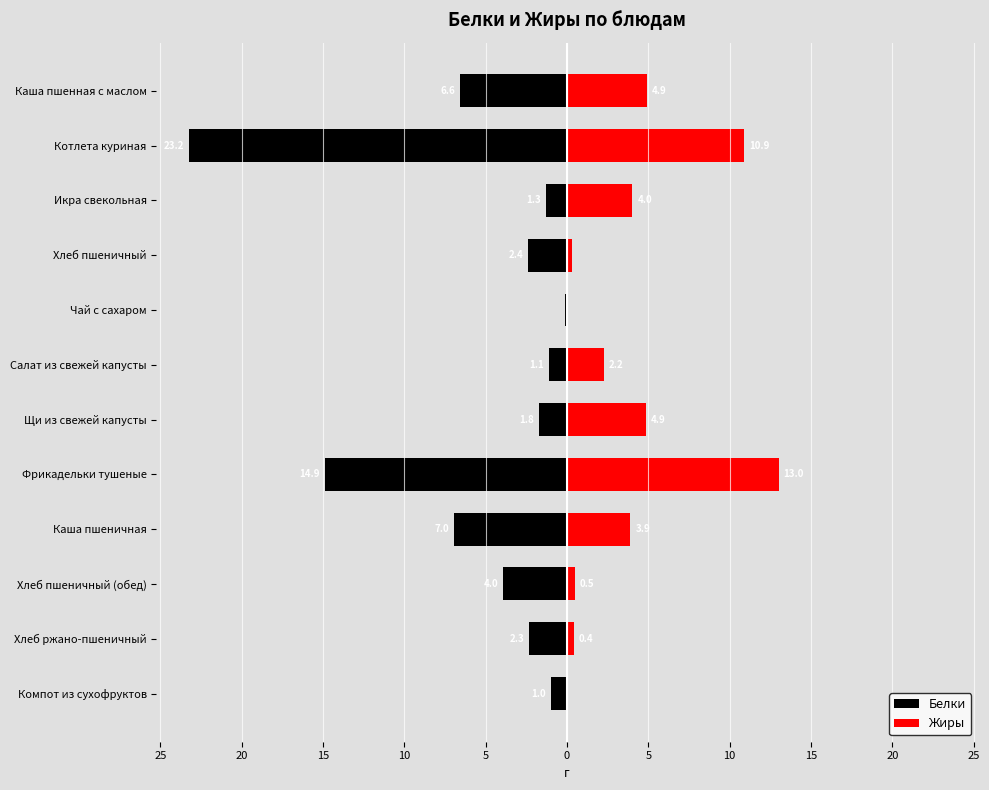

What are all the series names shown in the legend?

Белки, Жиры